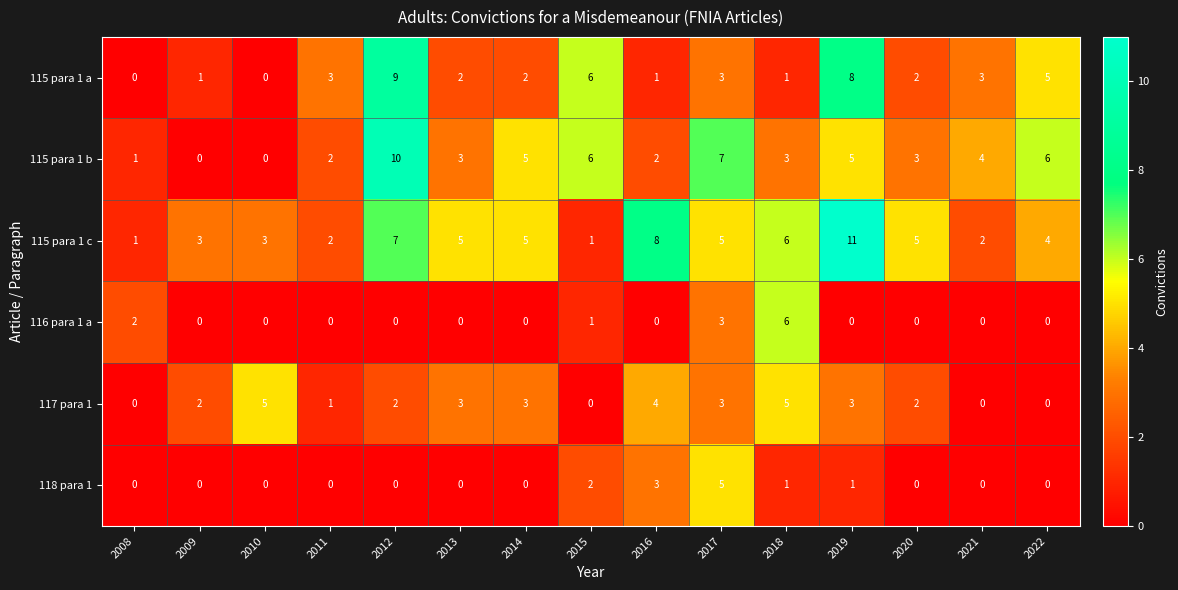

What is the sum of the 115 para 1 a values at 2016 and 2015?

7